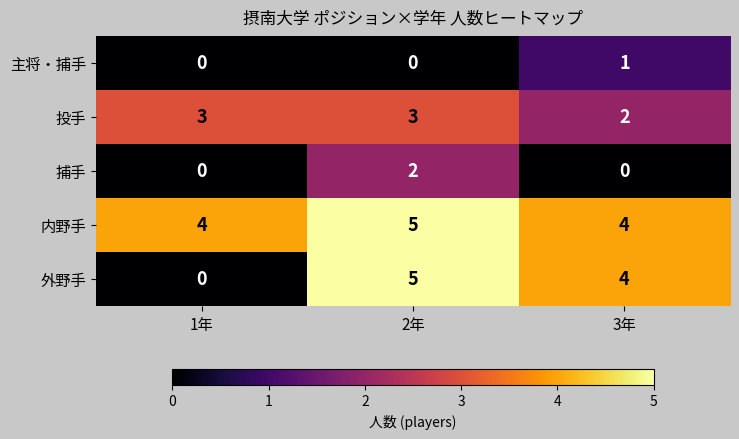

At which category is the sum across all series the highest?

2年